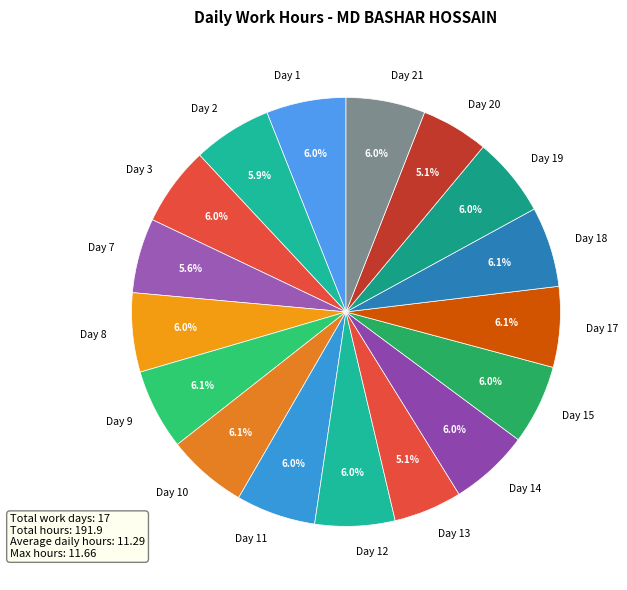

How many slices are in this pie chart?

17